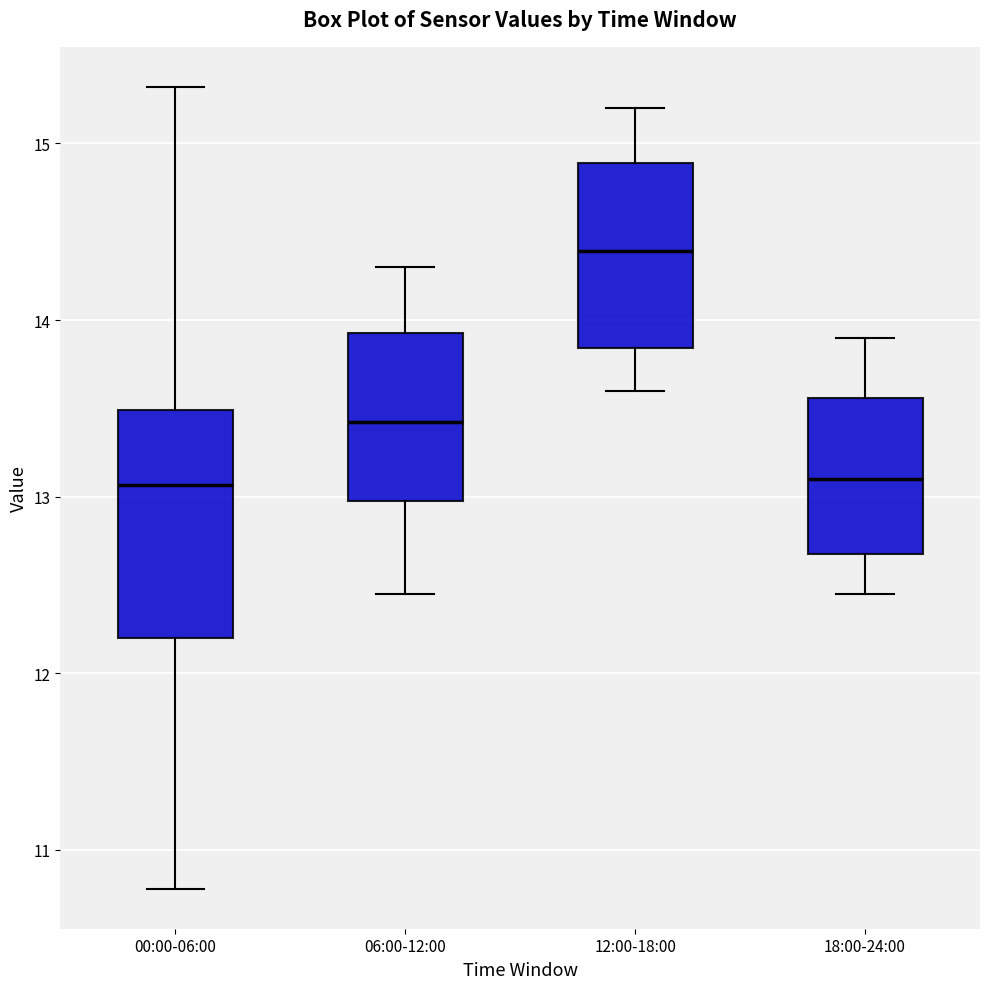

Where does the upper whisker of the box for 06:00-12:00 end on the y-axis? The values are not printed on the chart, so give them approximately, as read against the axis.

14.3